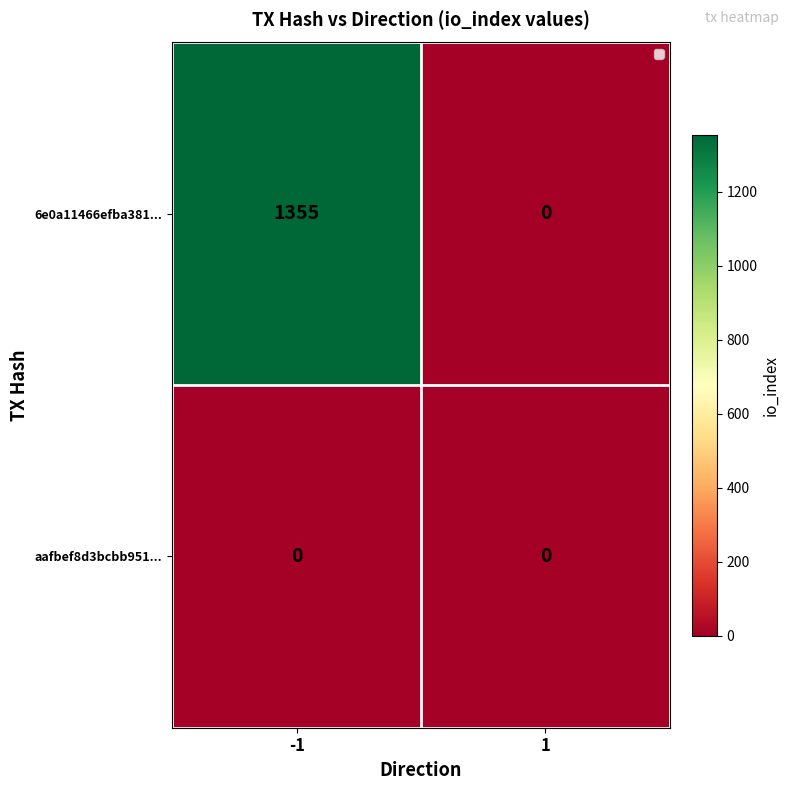

What is the maximum value shown in the chart?

1355